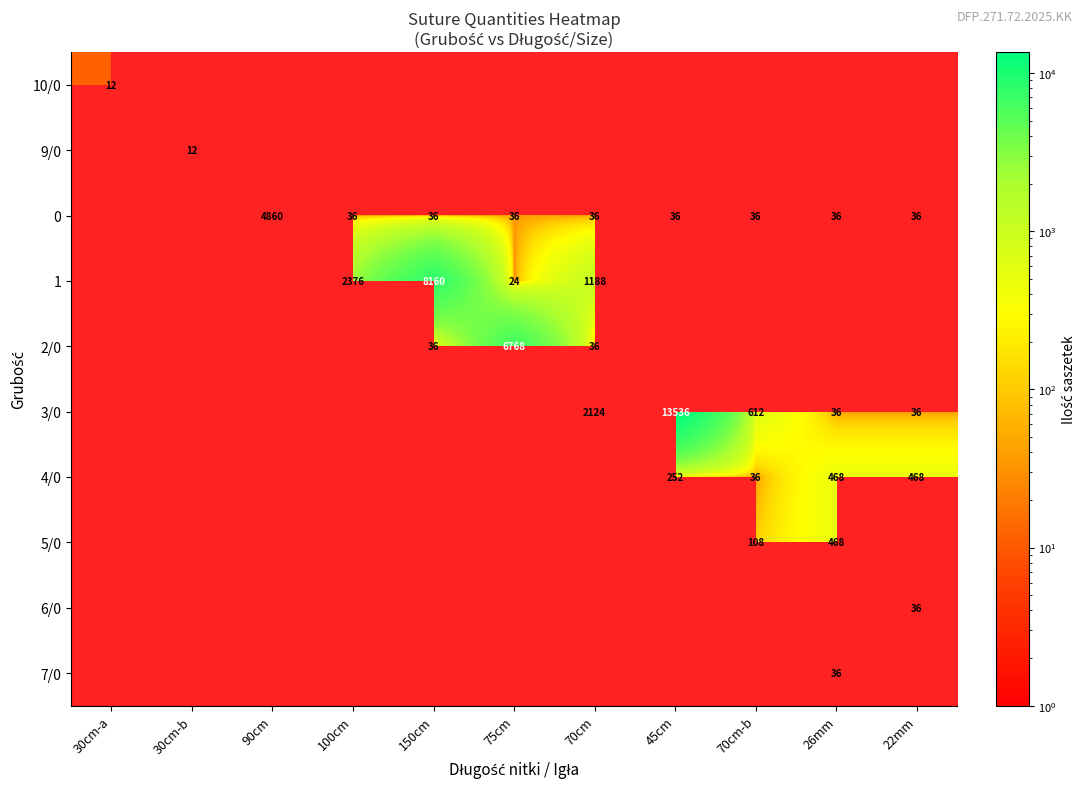

The 3/0 series shows 62 at 22mm. True or false?

False